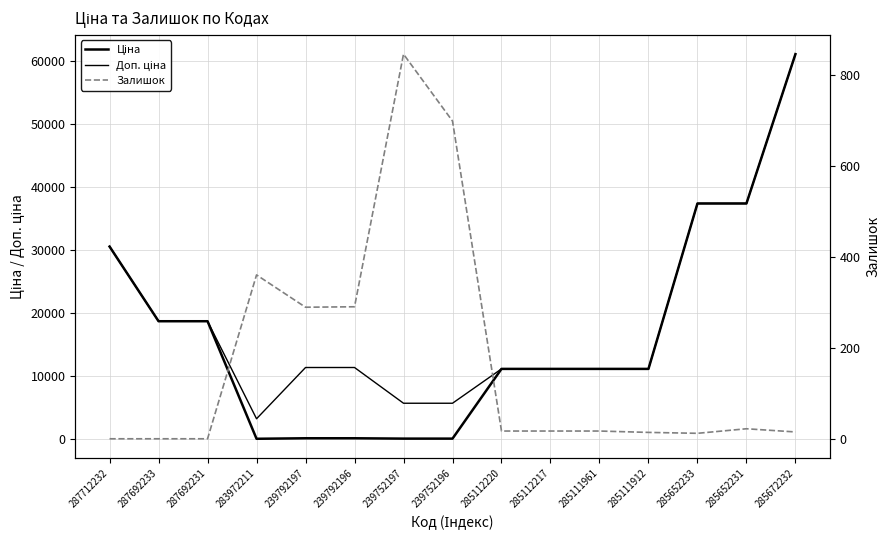

True or false: Доп. ціна and Ціна cross at least once.

False